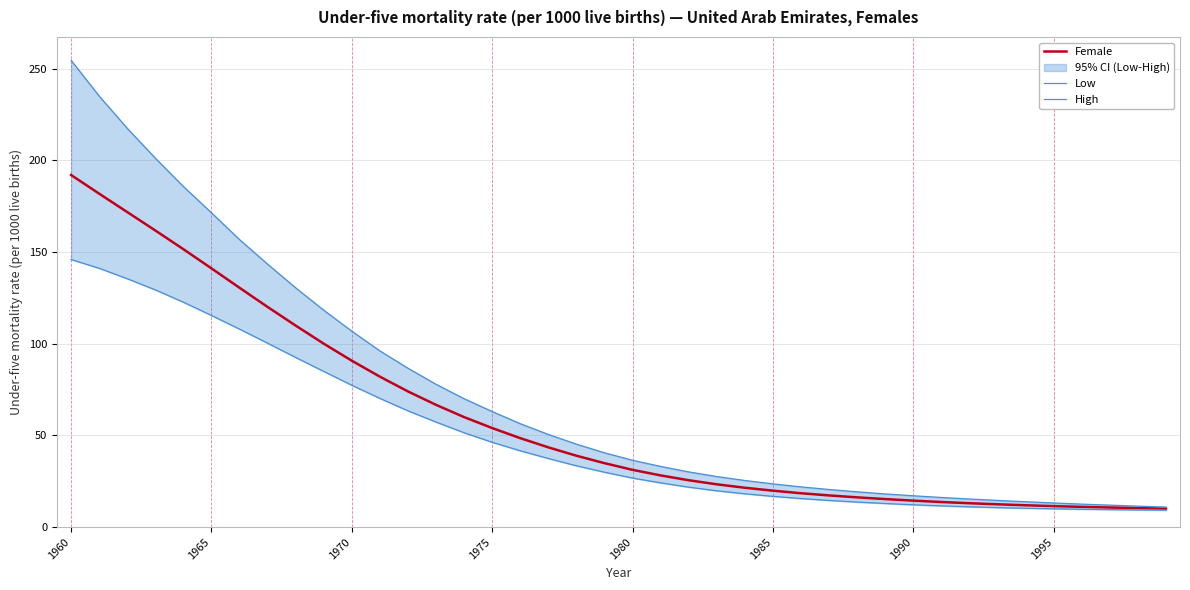

What is the difference between the maximum and second lowest values in the Low series?

136.5